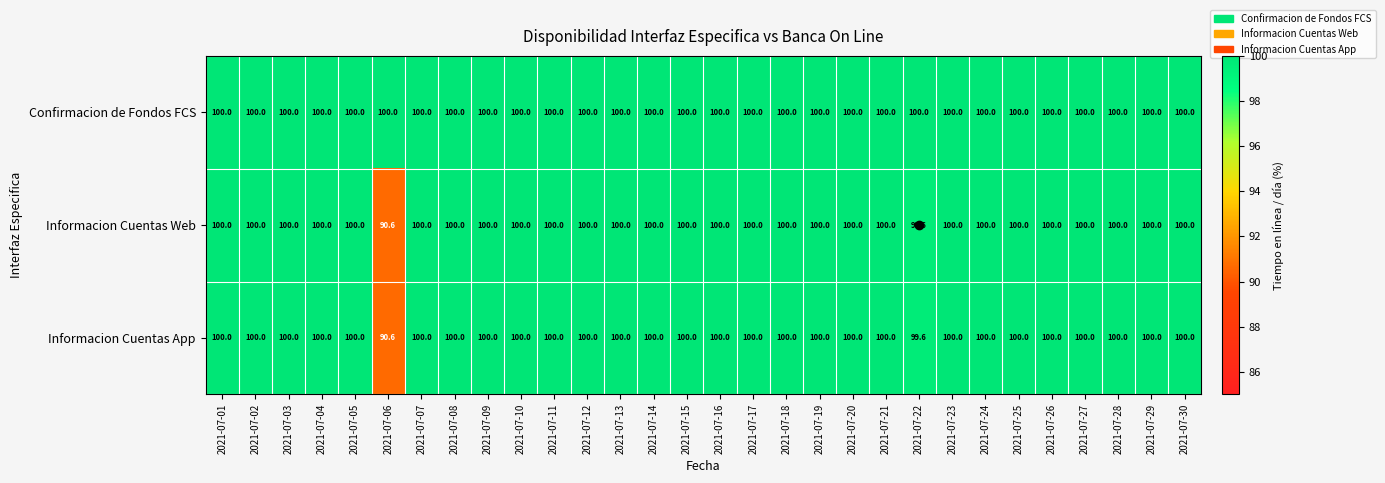

What is the difference between the maximum and minimum values in the Informacion Cuentas Web series?

9.4